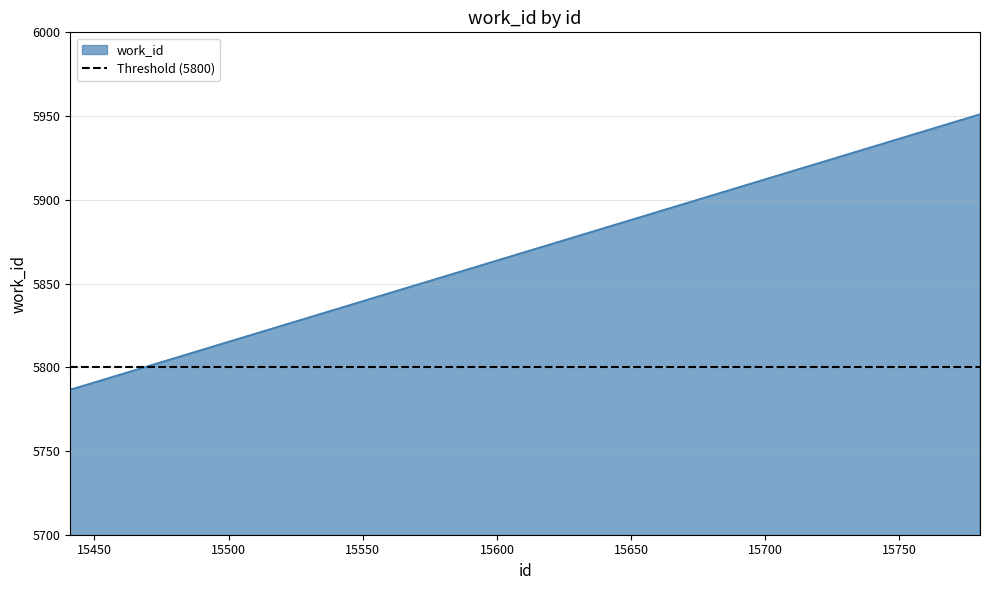

Which label corresponds to the smallest value in the chart?

15441